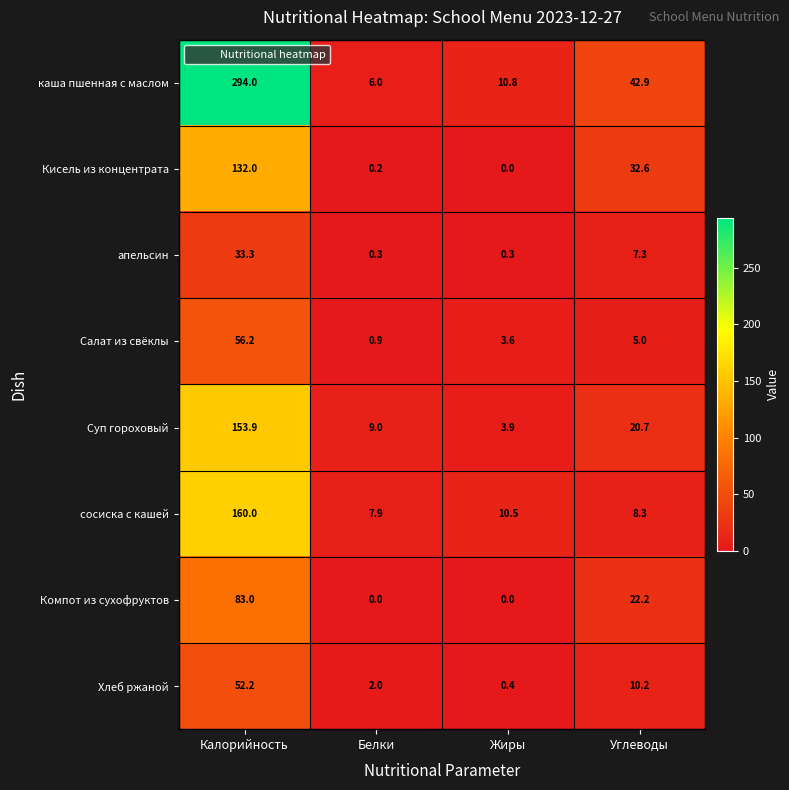

What is the difference between the highest and lowest values at Углеводы?

37.9